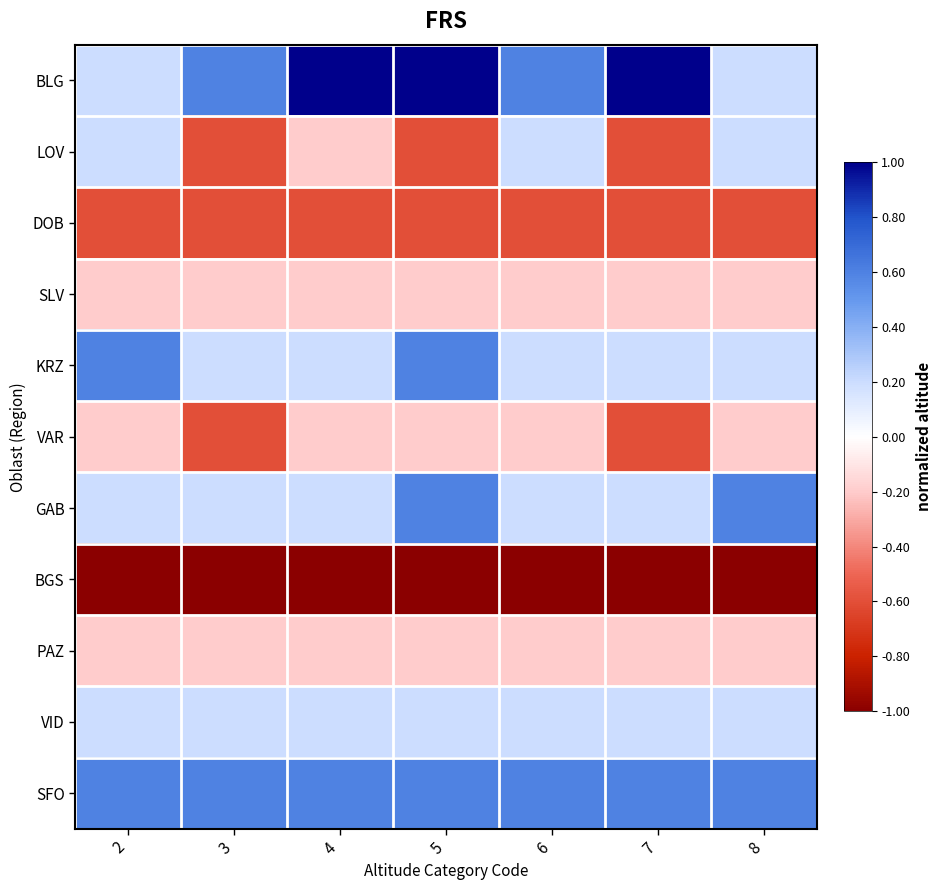

At which category does the chart reach its minimum across all series?

2